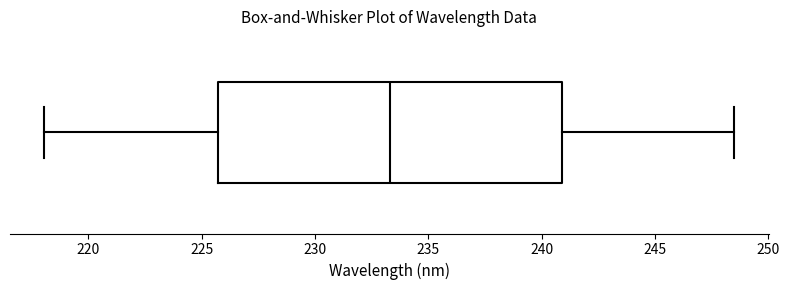

Where does the left whisker of the box end on the x-axis? The values are not printed on the chart, so give them approximately, as read against the axis.

218.0